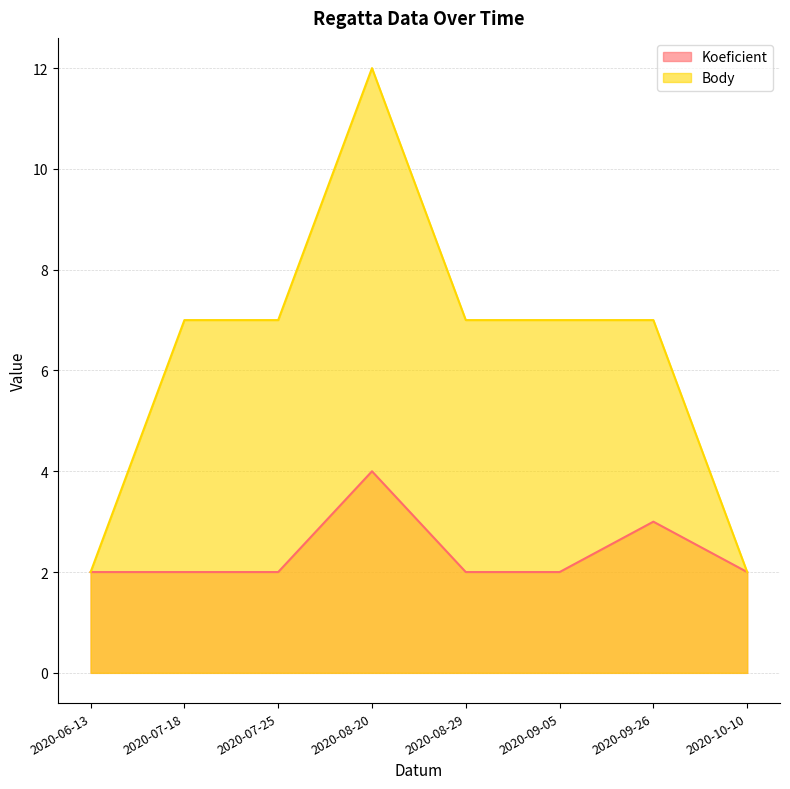

What is the total value across all series at 2020-08-20?

16